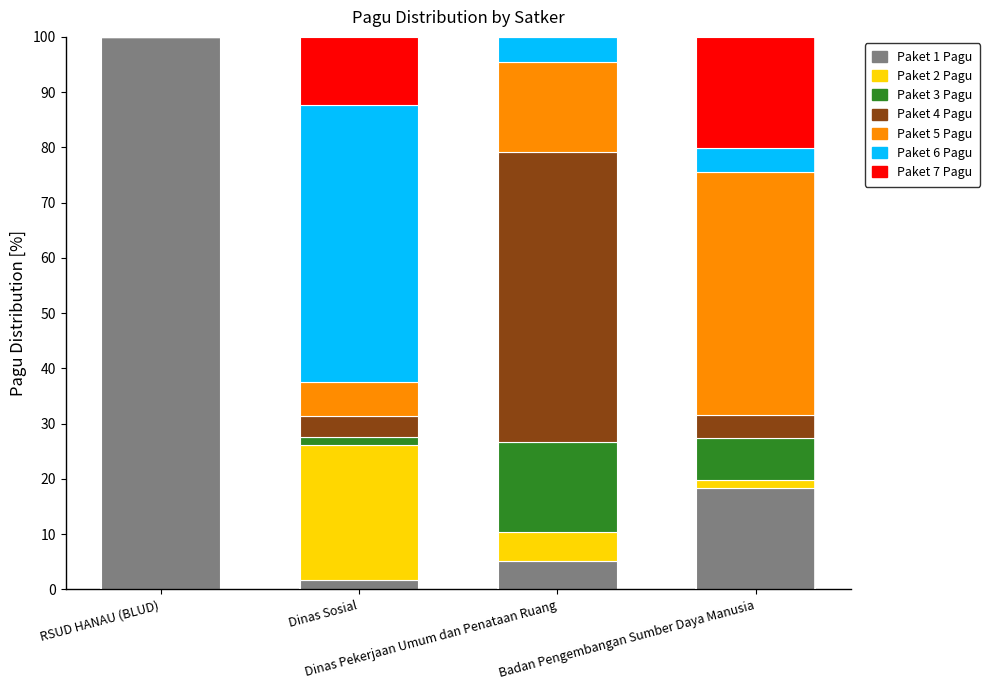

Does the chart contain stacked bars?

Yes